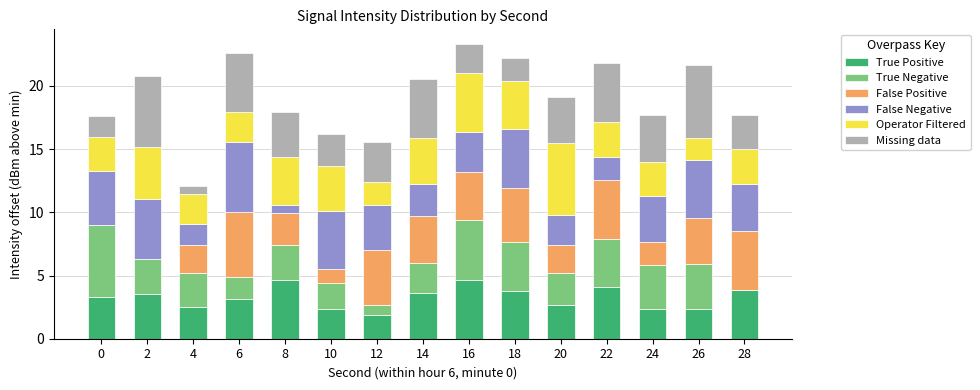

What is the sum of the True Positive values at 16 and 14?

8.3